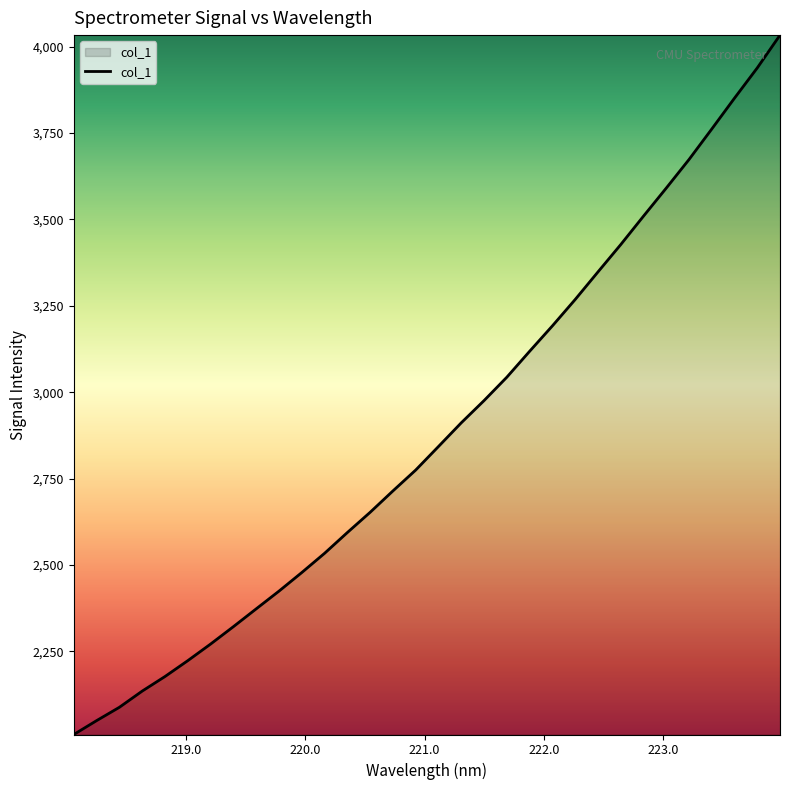

What is the difference between the maximum and minimum values?

2024.7